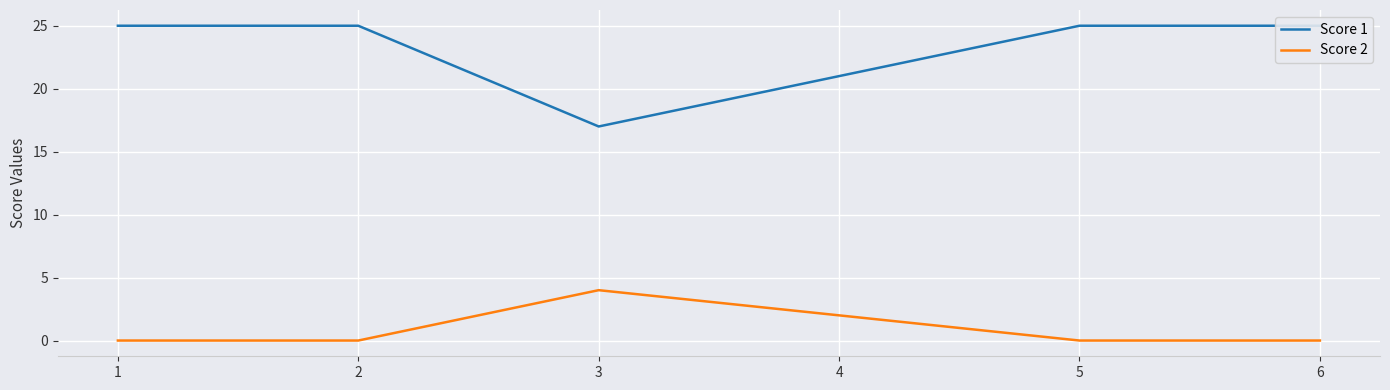

What is the difference between the maximum and minimum values in the Score 2 series?

4